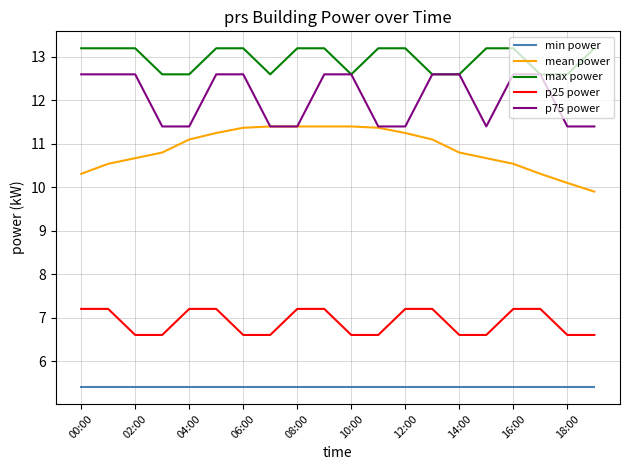

What is the difference between the second highest and second lowest values in the max power series?

0.6